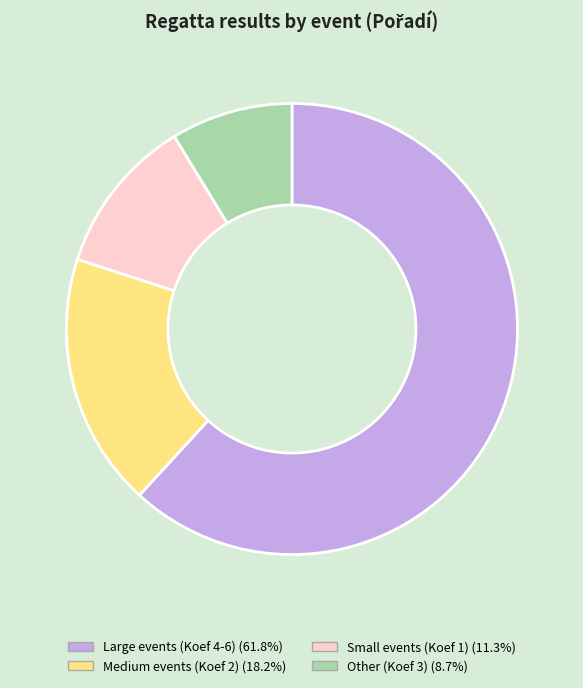

Is there any slice that represents more than half of the pie?

Yes